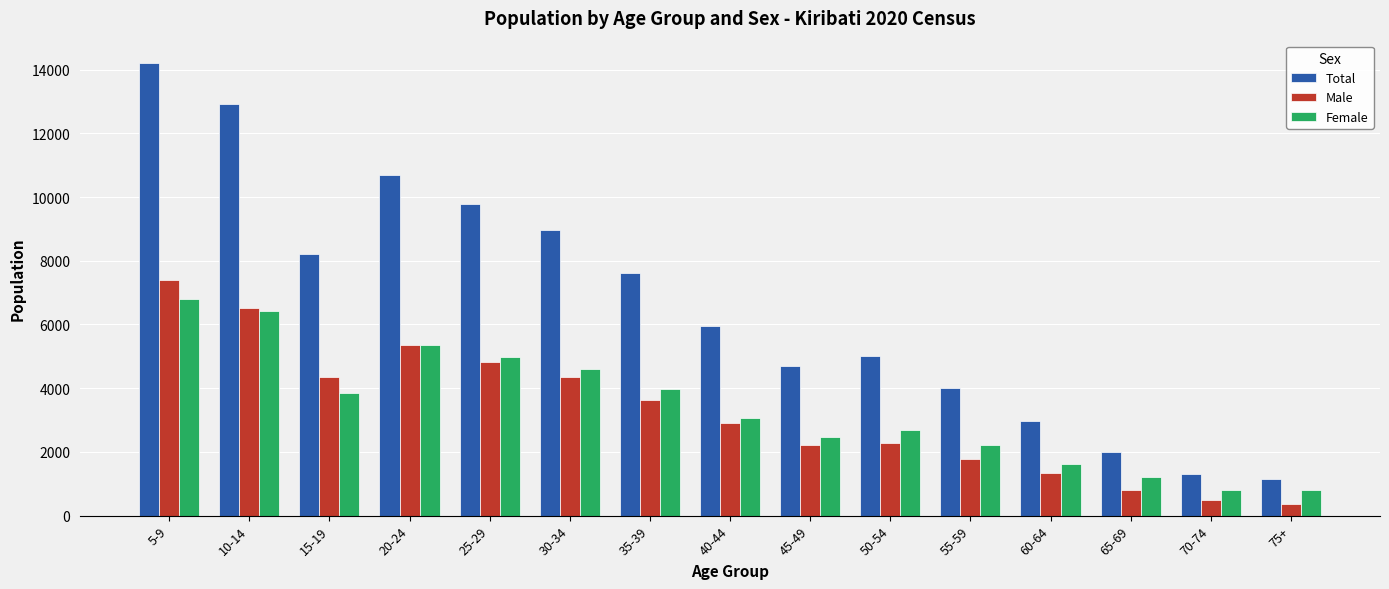

At how many categories does at least one series exceed 4427?

10